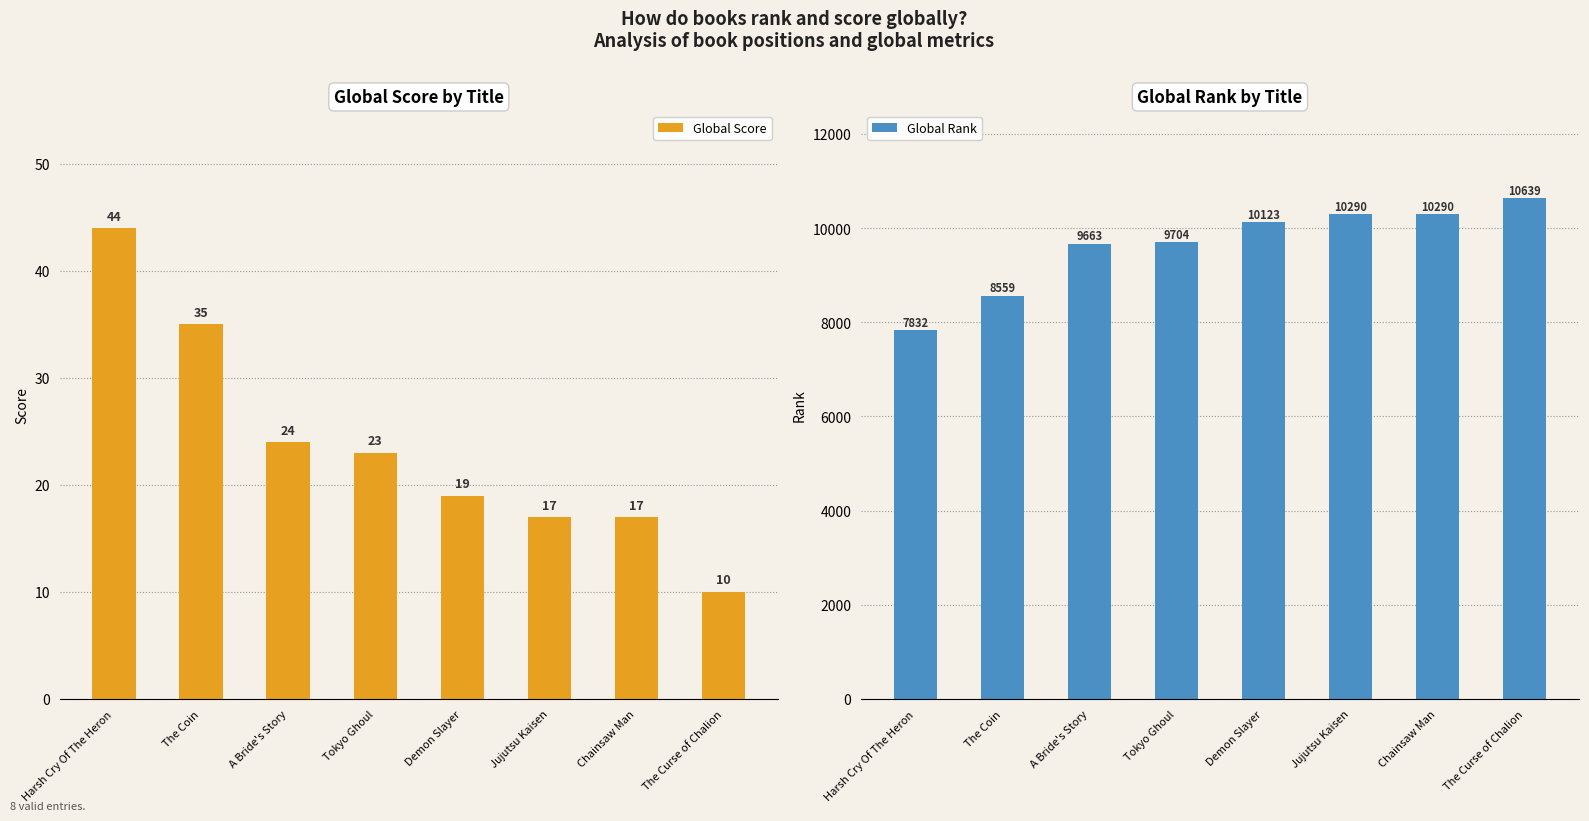

Where does the Global Score series first go above 23?

Harsh Cry Of The Heron